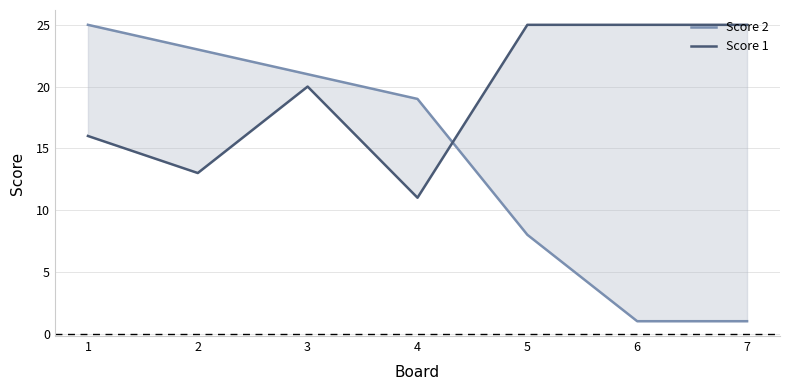

Is the value of Score 2 at 5 greater than the value of Score 1 at 6?

No